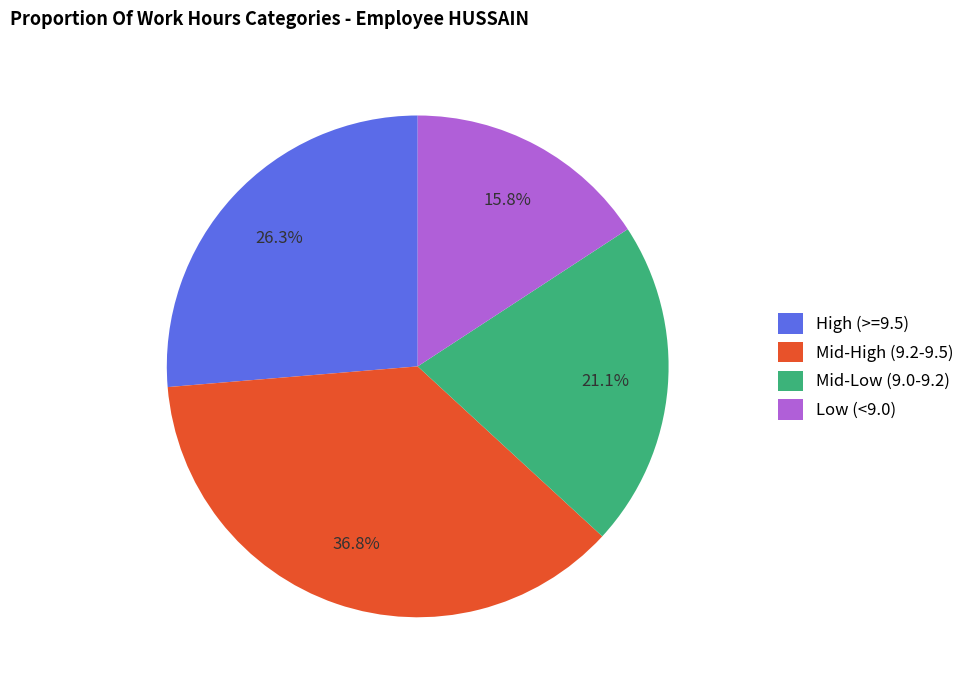

Rank the categories by value from highest to lowest.

Mid-High (9.2-9.5), High (>=9.5), Mid-Low (9.0-9.2), Low (<9.0)